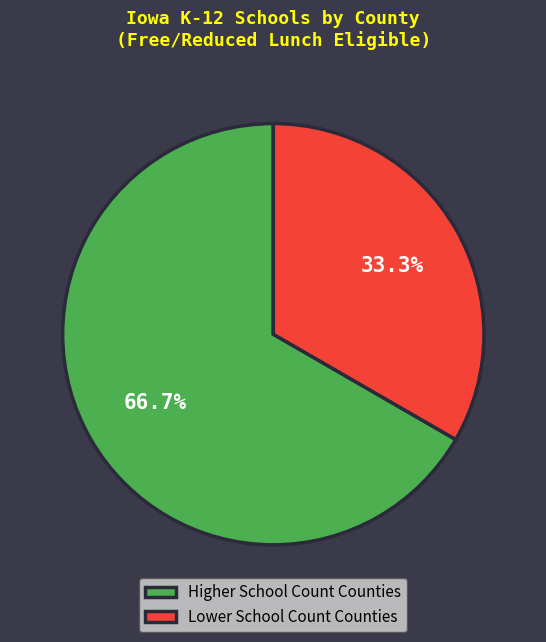

Rank the categories by value from highest to lowest.

Higher School Count Counties, Lower School Count Counties